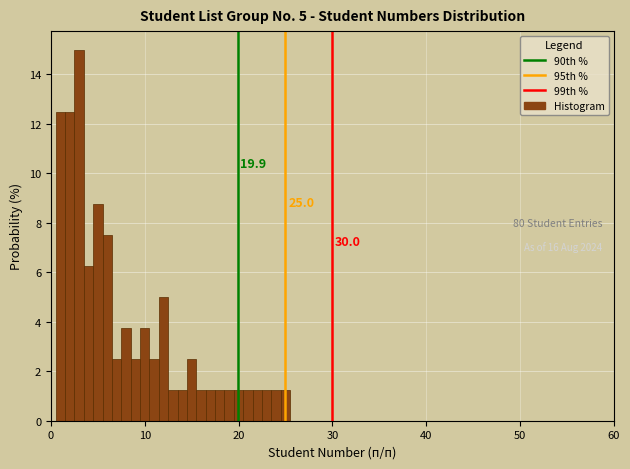

Read against the x-axis, roughly where is the centre of the tallest bar?

3